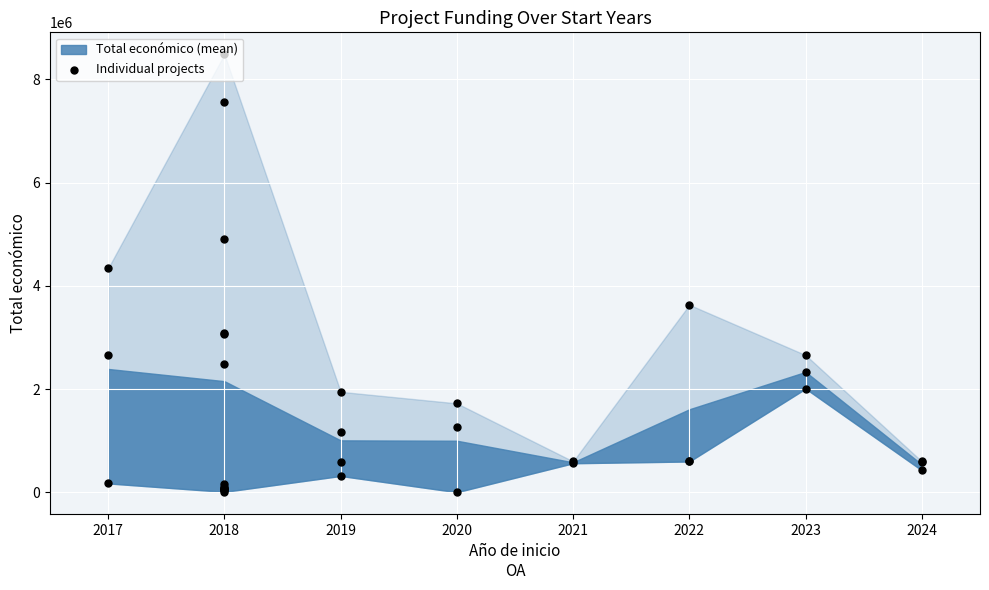

Between 2017 and 2018, which is larger?

2017